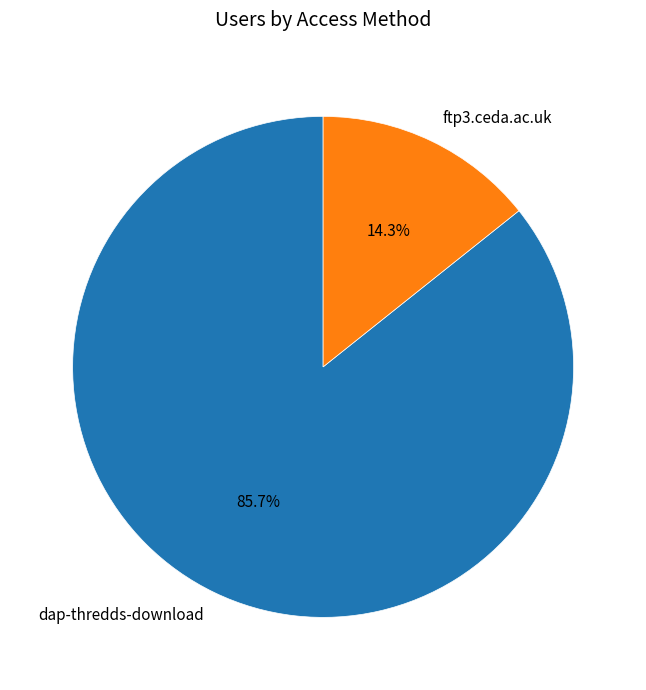

What percentage is the dap-thredds-download slice, to the nearest percent?

86%